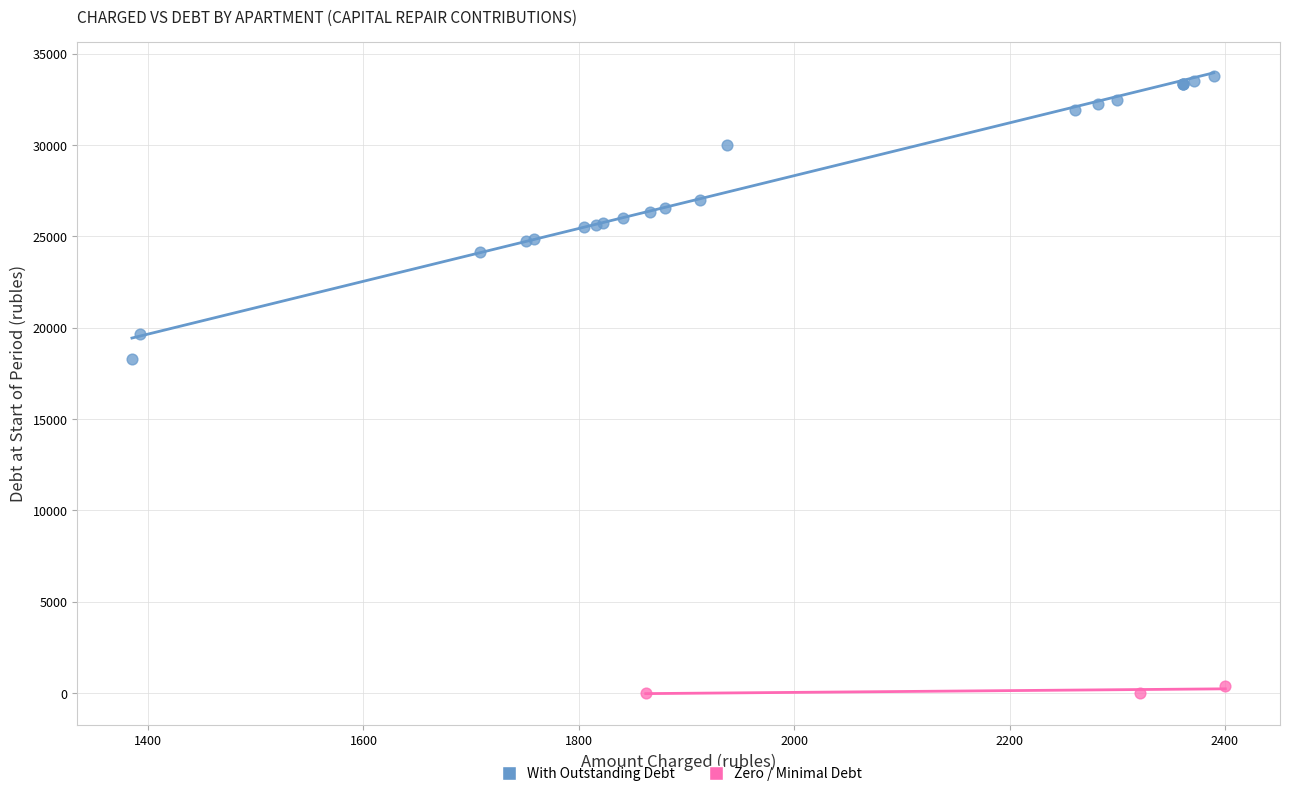

Which series has the widest spread of Y values?

With Outstanding Debt